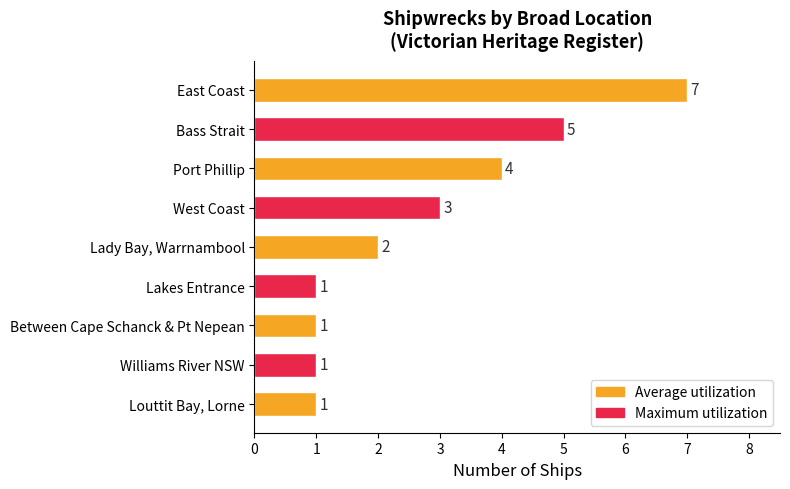

What is the maximum value shown in the chart?

7